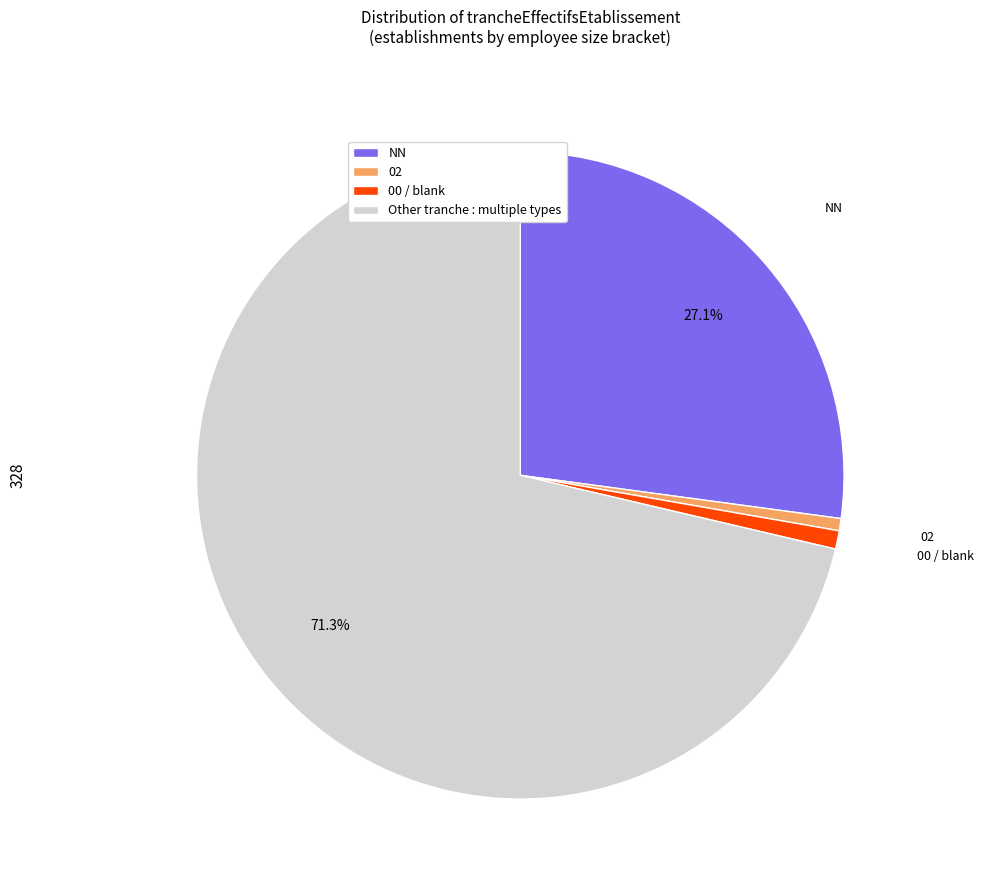

Does any single category account for the majority?

Yes